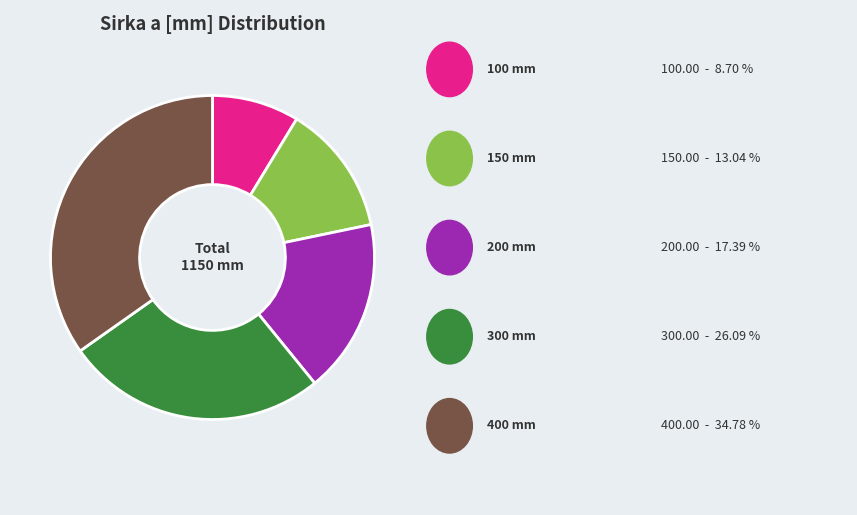

Does any single category account for the majority?

No